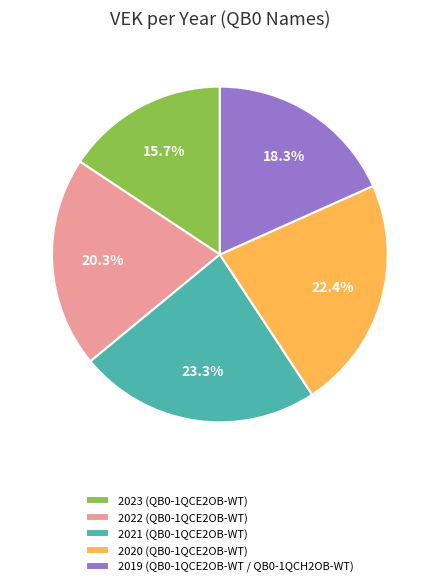

Is there a majority slice in this chart?

No